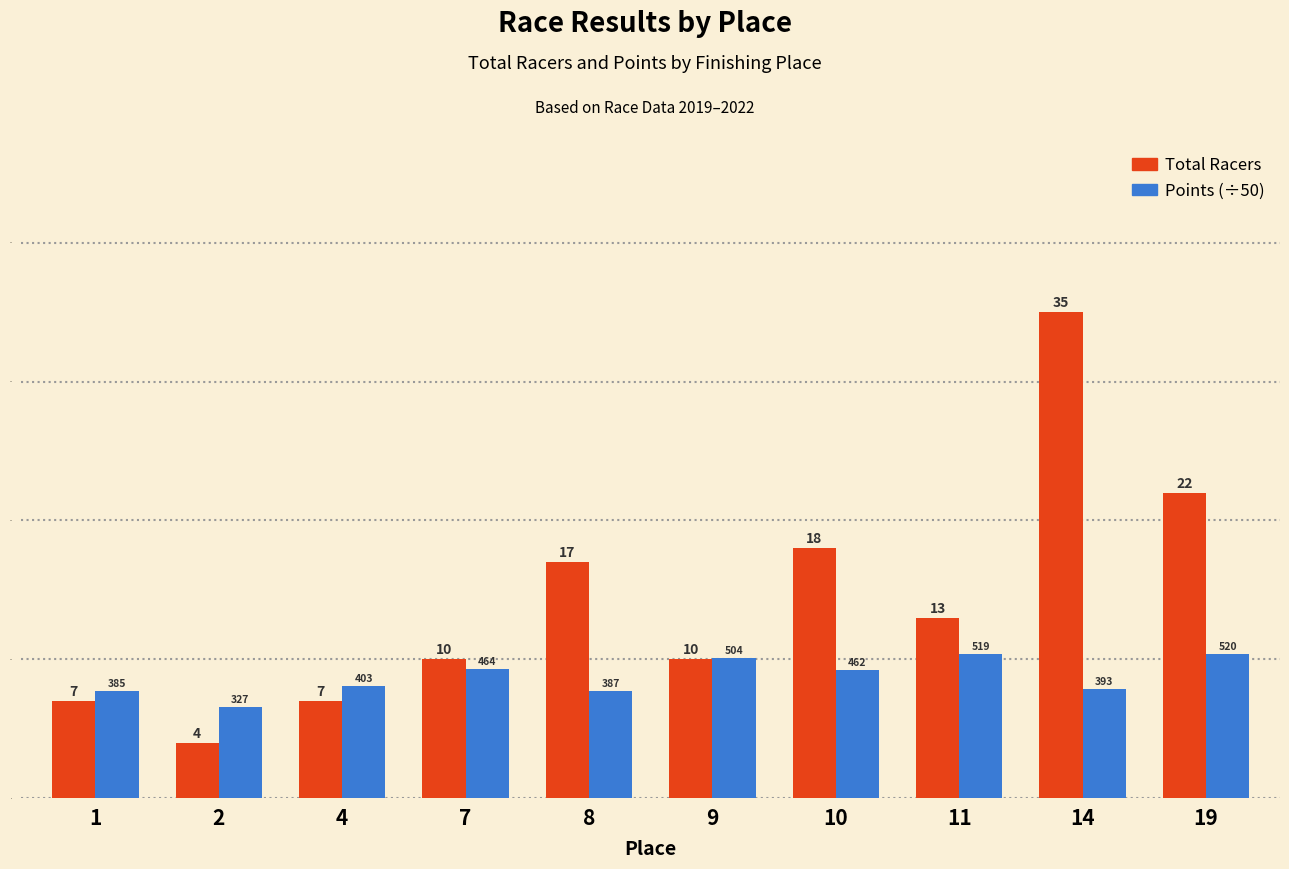

Rank the series by their maximum value, from highest to lowest.

Total Racers, Points (÷50)